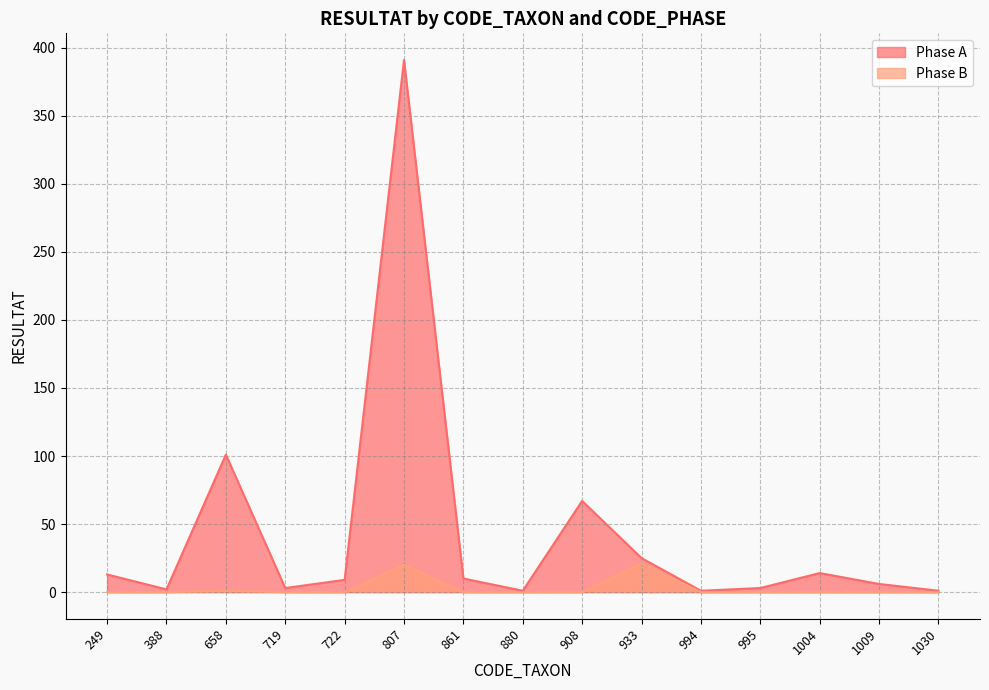

Is the value of Phase A at 658 greater than the value of Phase B at 388?

Yes